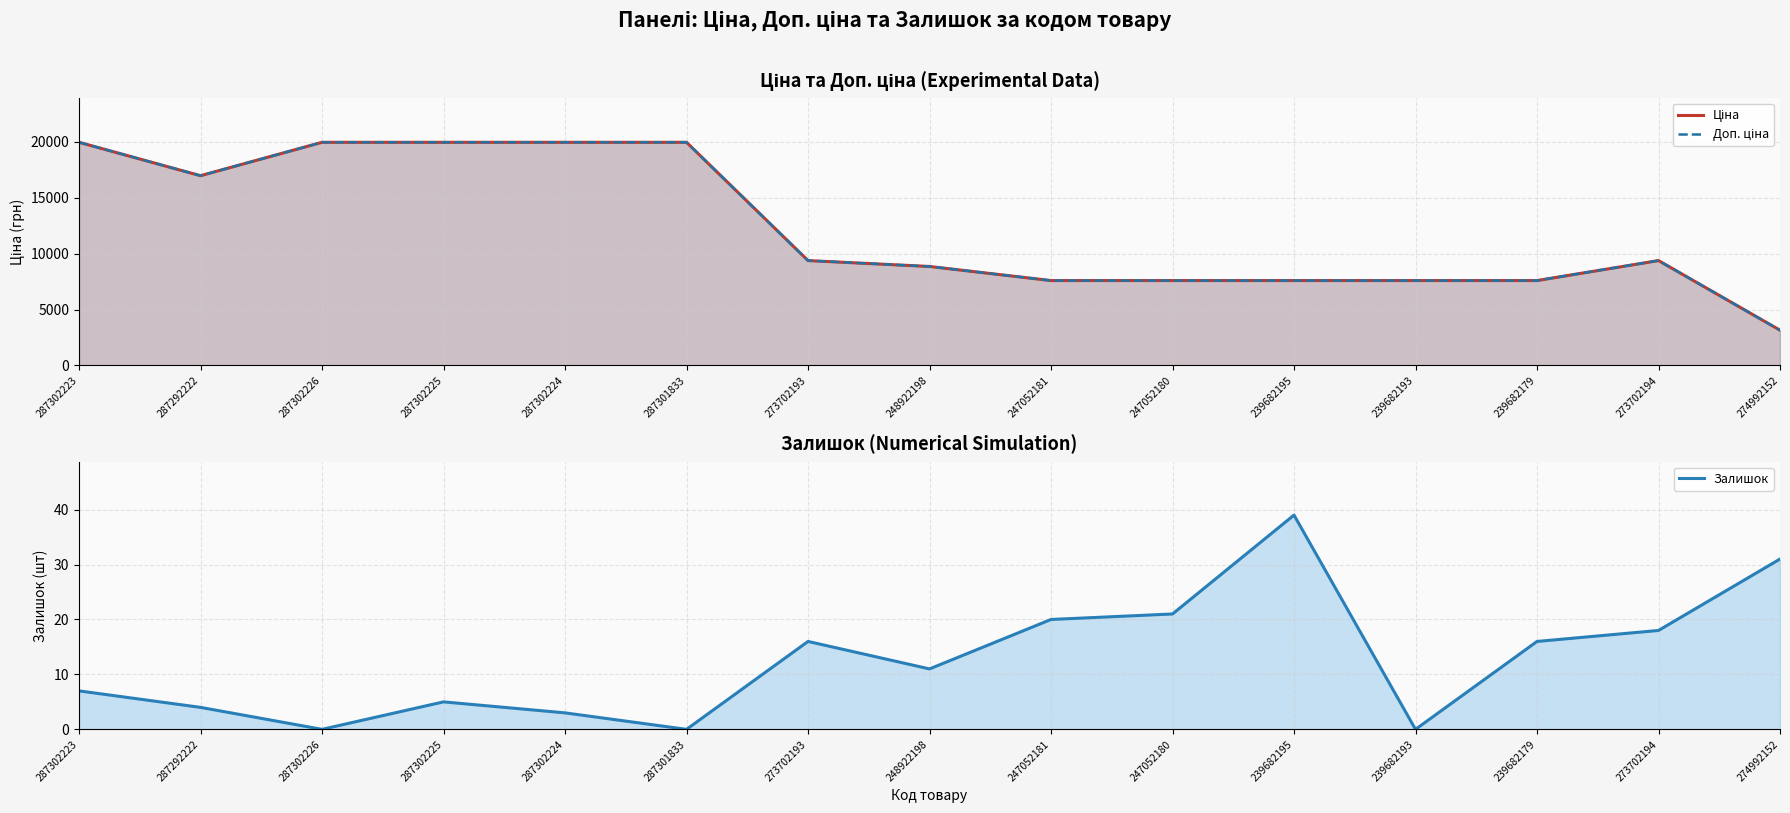

Does the chart have visible grid lines?

Yes